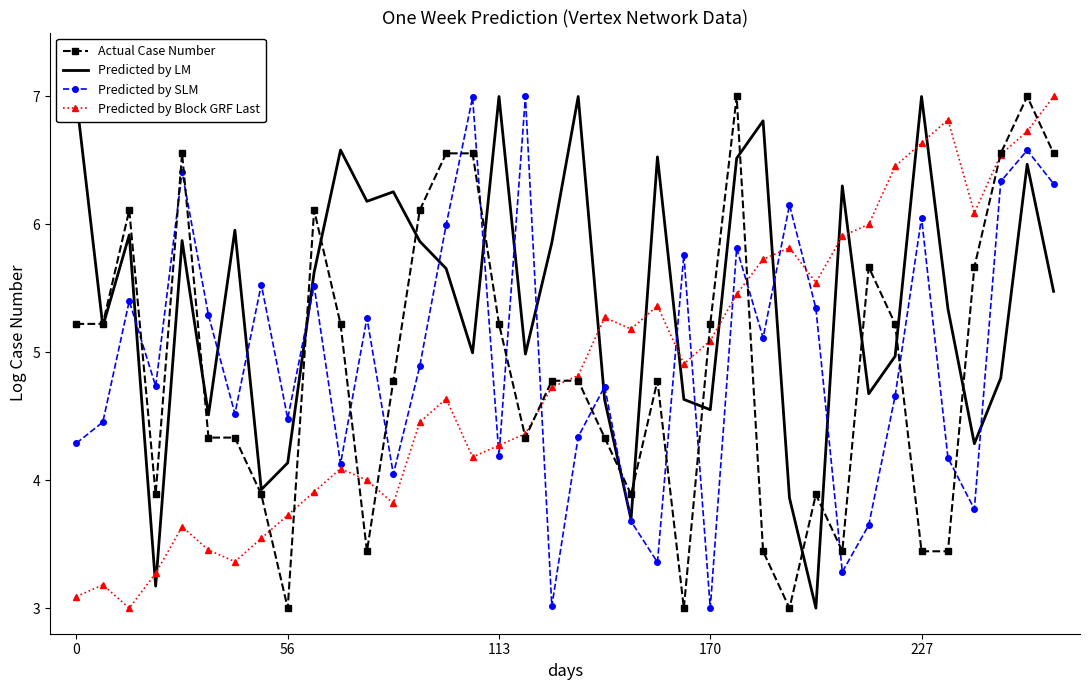

What is the greatest value displayed?

7.0